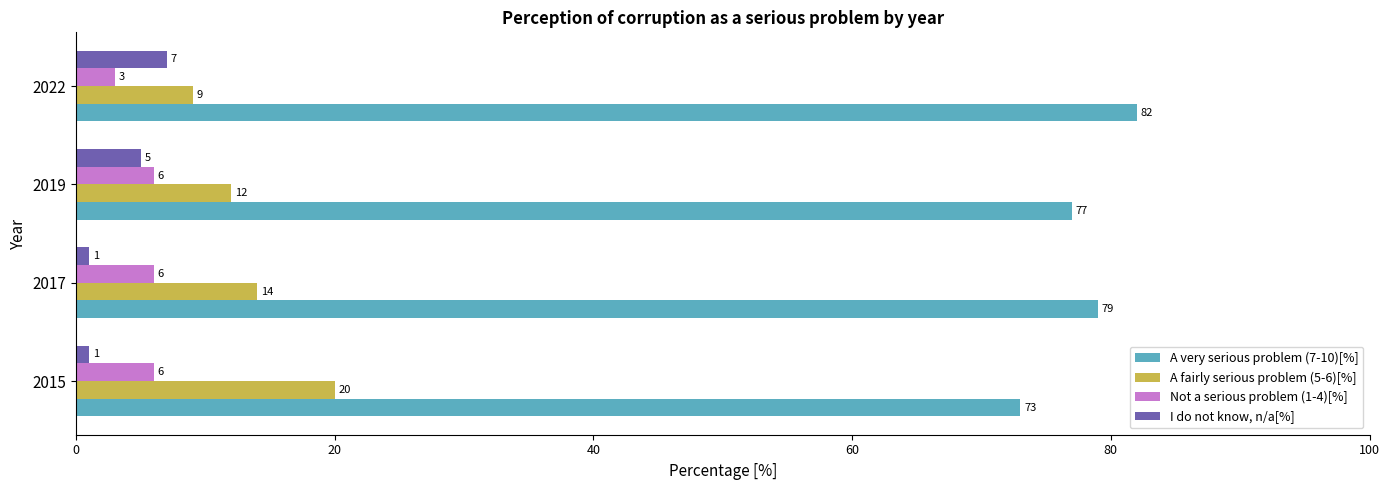

What is the sum of all Not a serious problem (1-4)[%] values?

21